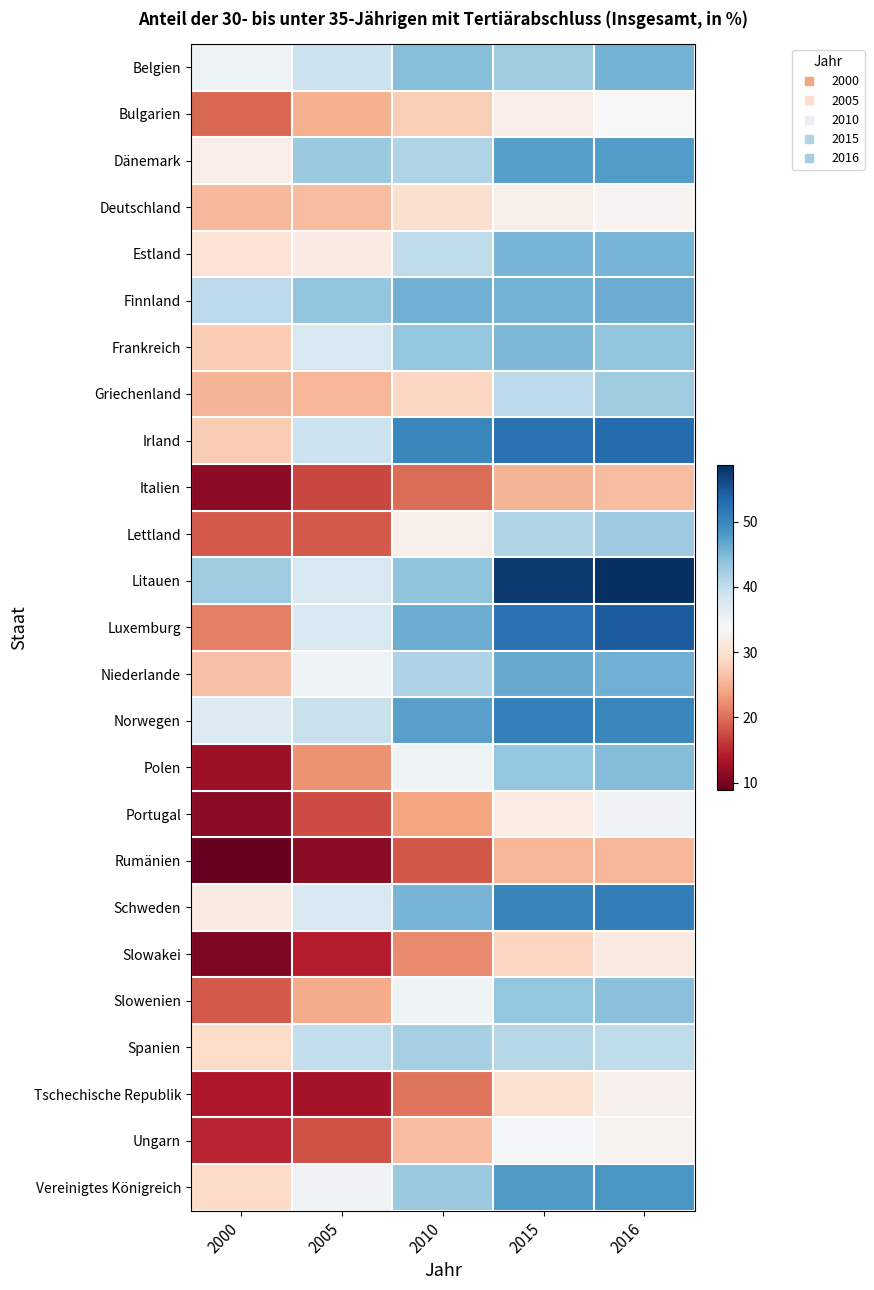

Reading left to right, what are all the values shown in this chart?

Belgien: 2000=35.2	2005=39.1	2010=44.4	2015=42.7	2016=45.6
Bulgarien: 2000=19.5	2005=24.9	2010=27.7	2015=32.1	2016=33.8
Dänemark: 2000=32.1	2005=43.1	2010=41.2	2015=47.6	2016=47.7
Deutschland: 2000=25.7	2005=26.1	2010=29.8	2015=32.3	2016=33.2
Estland: 2000=30.4	2005=31.7	2010=40.2	2015=45.3	2016=45.4
Finnland: 2000=40.3	2005=43.7	2010=45.7	2015=45.5	2016=46.1
Frankreich: 2000=27.4	2005=37.7	2010=43.4	2015=45.0	2016=43.6
Griechenland: 2000=25.4	2005=25.5	2010=28.6	2015=40.4	2016=42.7
Irland: 2000=27.5	2005=39.2	2010=50.1	2015=52.3	2016=52.9
Italien: 2000=11.6	2005=17.1	2010=19.9	2015=25.3	2016=26.2
Lettland: 2000=18.6	2005=18.5	2010=32.6	2015=41.3	2016=42.8
Litauen: 2000=42.6	2005=37.7	2010=43.8	2015=57.6	2016=58.7
Luxemburg: 2000=21.2	2005=37.6	2010=46.1	2015=52.3	2016=54.6
Niederlande: 2000=26.5	2005=34.9	2010=41.4	2015=46.3	2016=45.7
Norwegen: 2000=37.3	2005=39.4	2010=47.3	2015=50.9	2016=50.1
Polen: 2000=12.5	2005=22.7	2010=34.8	2015=43.4	2016=44.6
Portugal: 2000=11.3	2005=17.5	2010=24.0	2015=31.9	2016=34.6
Rumänien: 2000=8.9	2005=11.4	2010=18.3	2015=25.6	2016=25.6
Schweden: 2000=31.8	2005=37.6	2010=45.3	2015=50.2	2016=51.0
Slowakei: 2000=10.6	2005=14.3	2010=22.1	2015=28.4	2016=31.5
Slowenien: 2000=18.5	2005=24.6	2010=34.8	2015=43.4	2016=44.2
Spanien: 2000=29.2	2005=39.9	2010=42.0	2015=40.9	2016=40.1
Tschechische Republik: 2000=13.7	2005=13.0	2010=20.4	2015=30.1	2016=32.8
Ungarn: 2000=14.8	2005=17.9	2010=26.1	2015=34.3	2016=33.0
Vereinigtes Königreich: 2000=29.0	2005=34.6	2010=43.1	2015=47.9	2016=48.2